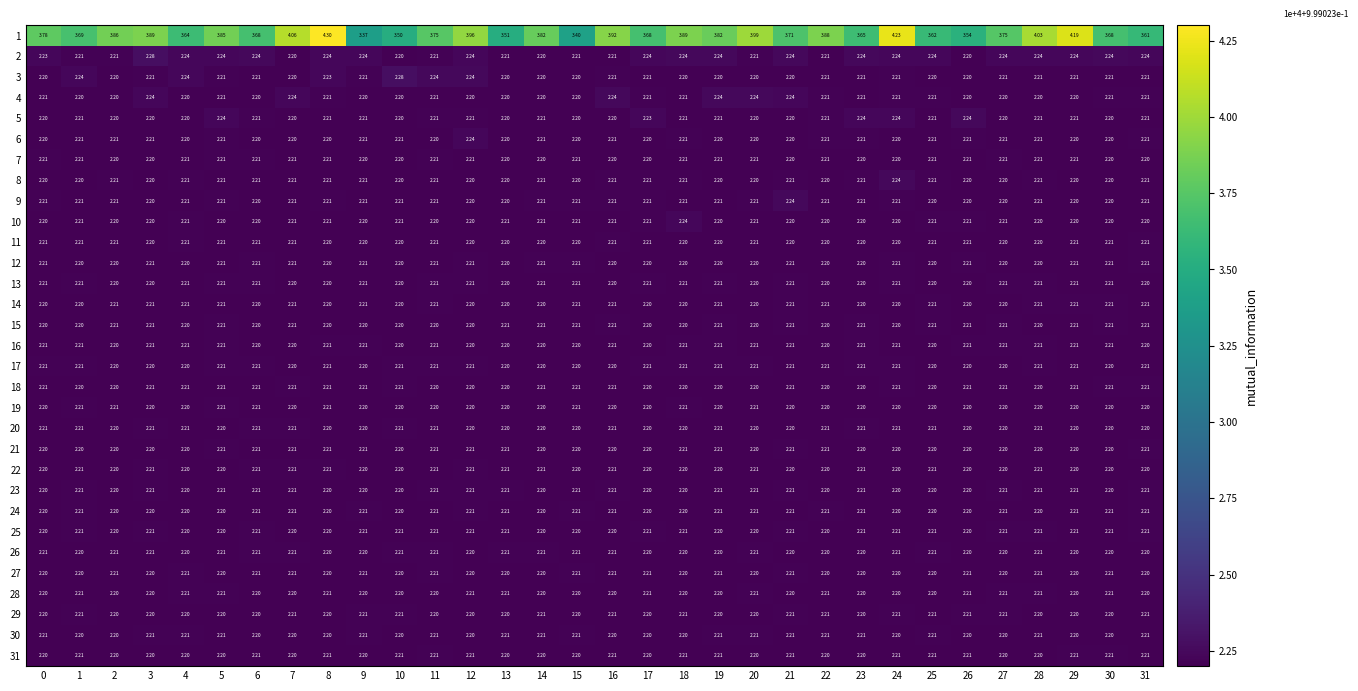

Count the number of data series in this chart.

31